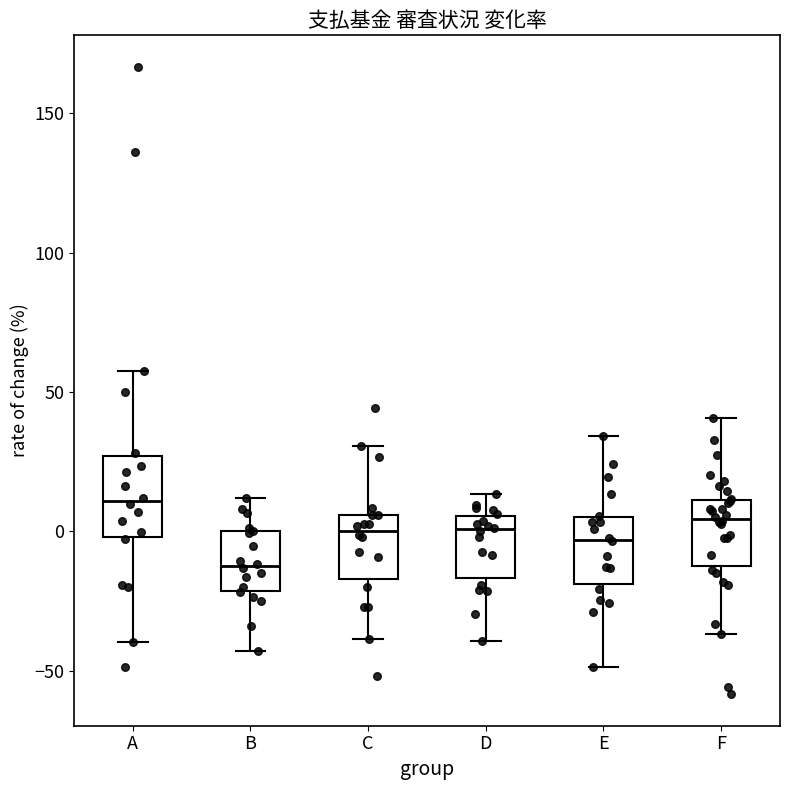

Reading left to right, transcribe this box plot: for each box, give where its median line is, the range the box spans, and where its two whiskers end, as read against the y-axis. The values are not printed on the chart, so give them approximately, as read against the axis.

A: median 10, box 0 to 25, whiskers -40 to 55
B: median -15, box -20 to 0, whiskers -45 to 10
C: median 0, box -15 to 5, whiskers -40 to 30
D: median 0, box -15 to 5, whiskers -40 to 15
E: median -5, box -20 to 5, whiskers -50 to 35
F: median 5, box -15 to 10, whiskers -35 to 40